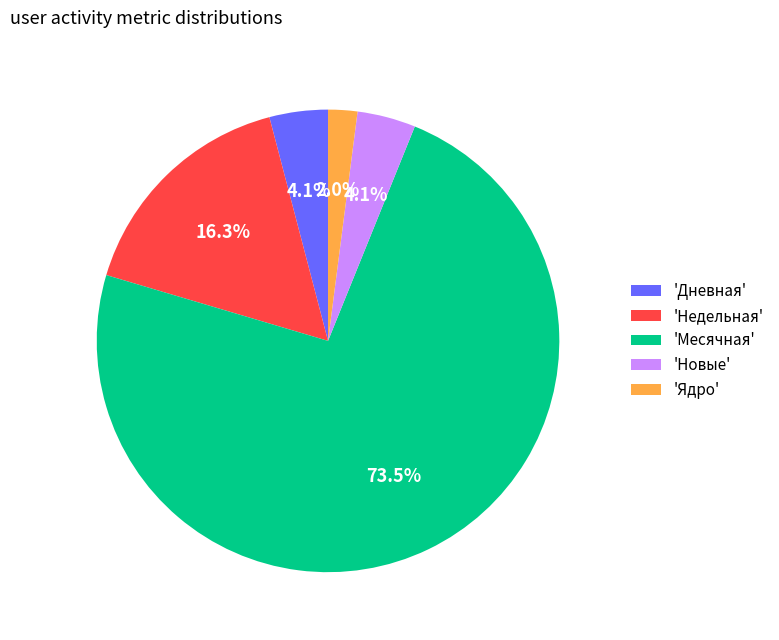

Which has a higher value, 'Новые' or 'Месячная'?

'Месячная'